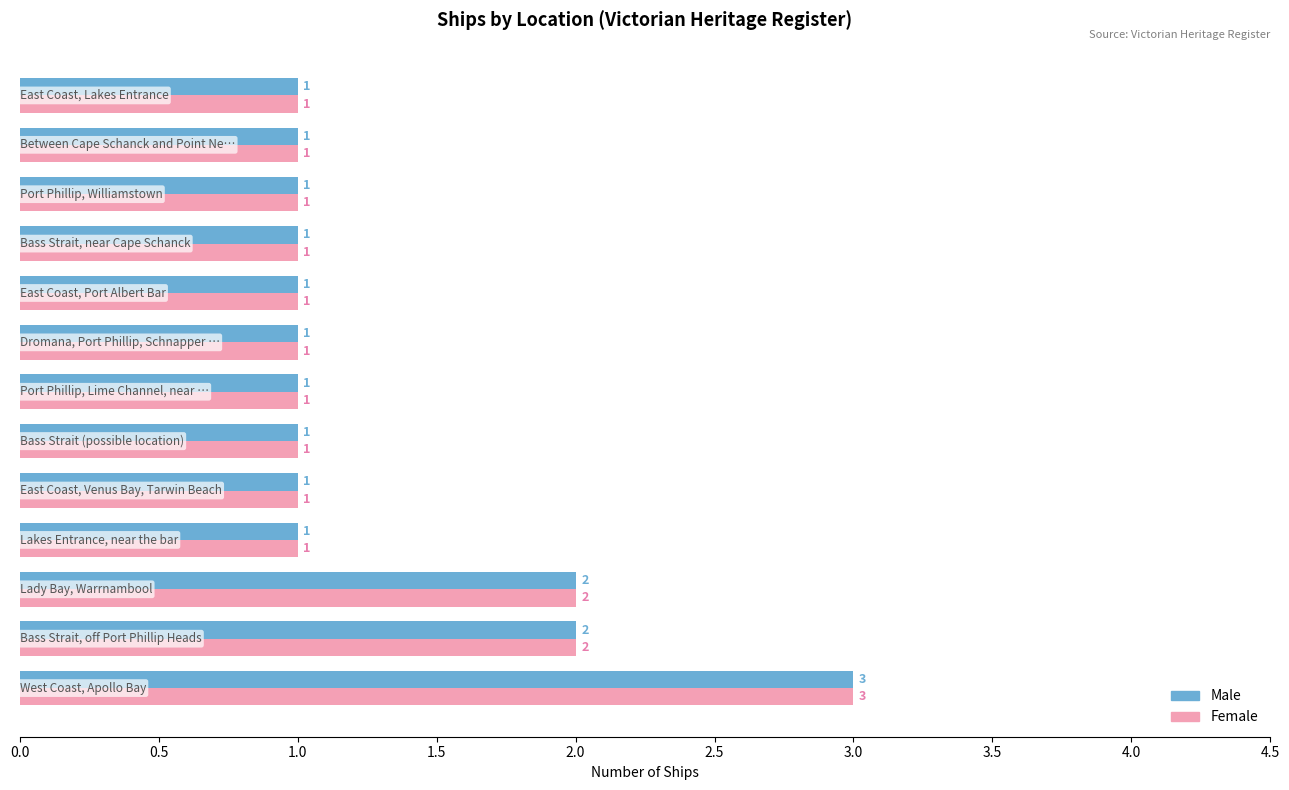

What is the maximum value for Female?

3